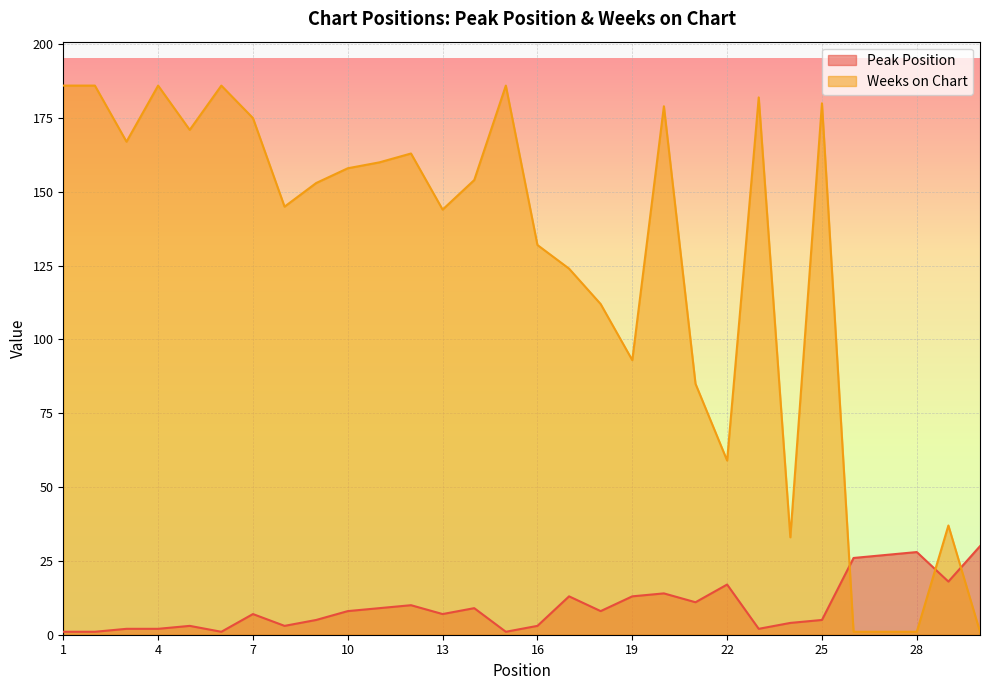

What is the difference between the maximum and minimum values in the Peak Position series?

29